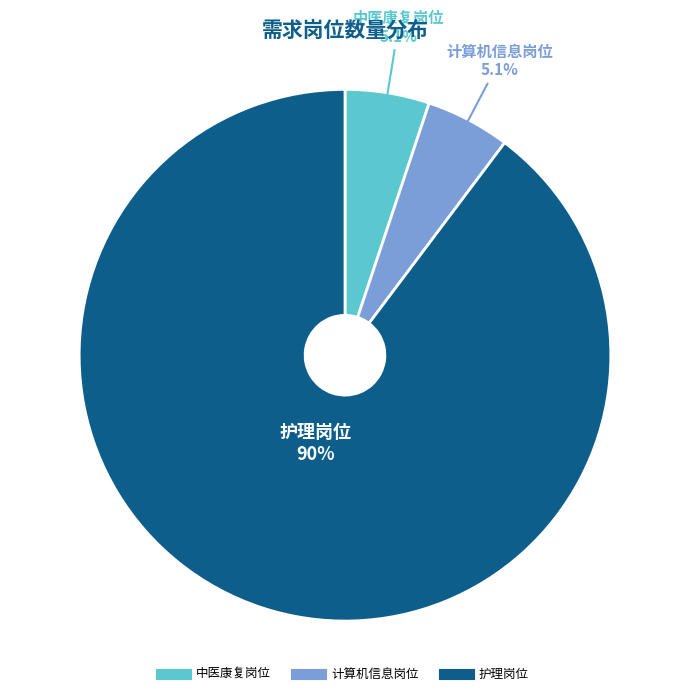

To the nearest percent, what percentage of the pie is 护理岗位?

90%